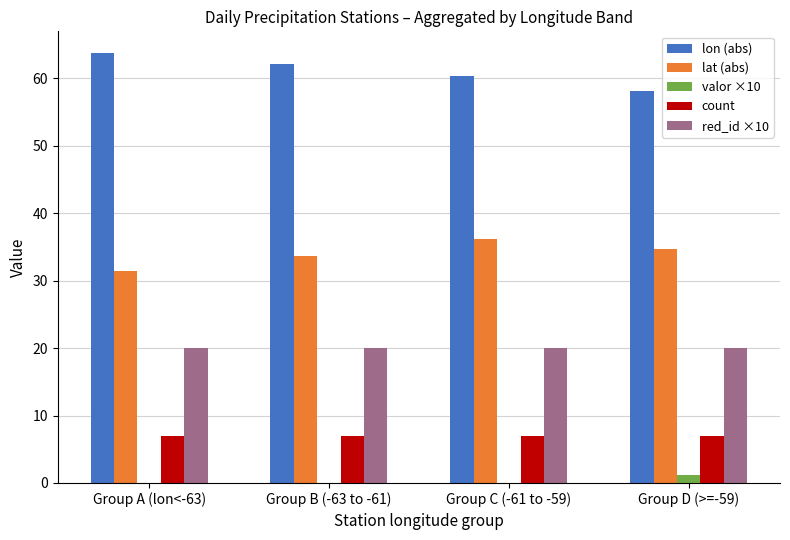

Is it true that lat (abs) equals 11.3 at Group B (-63 to -61)?

False